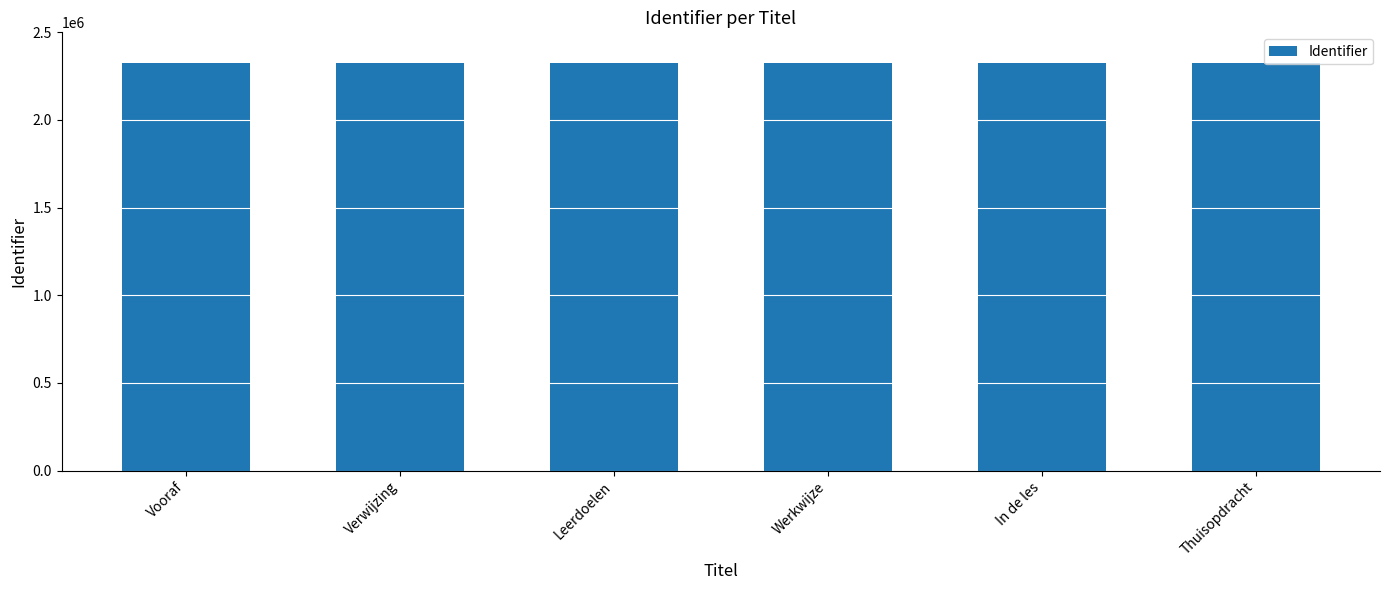

What is the value of the 3rd bar from the left?

2324186